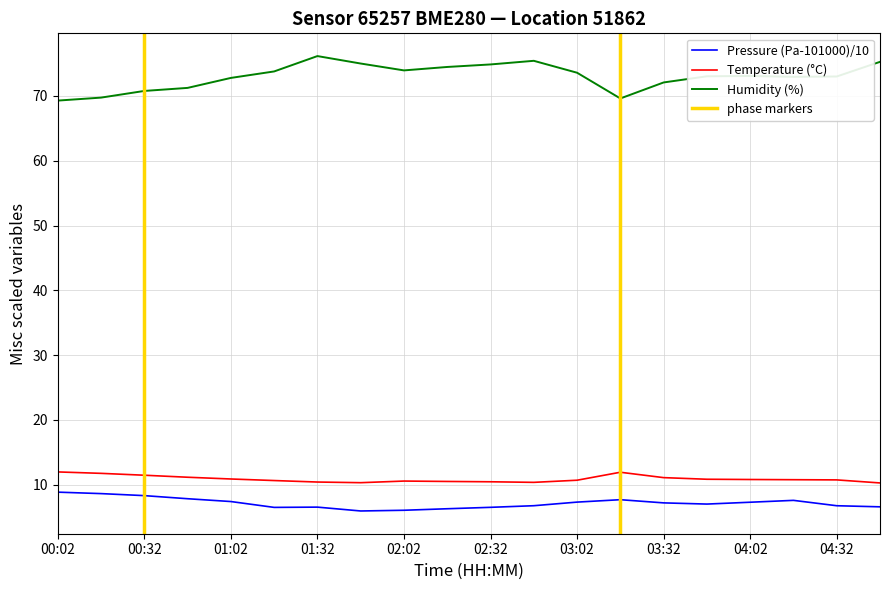

What is the minimum value shown in the chart?

6.0